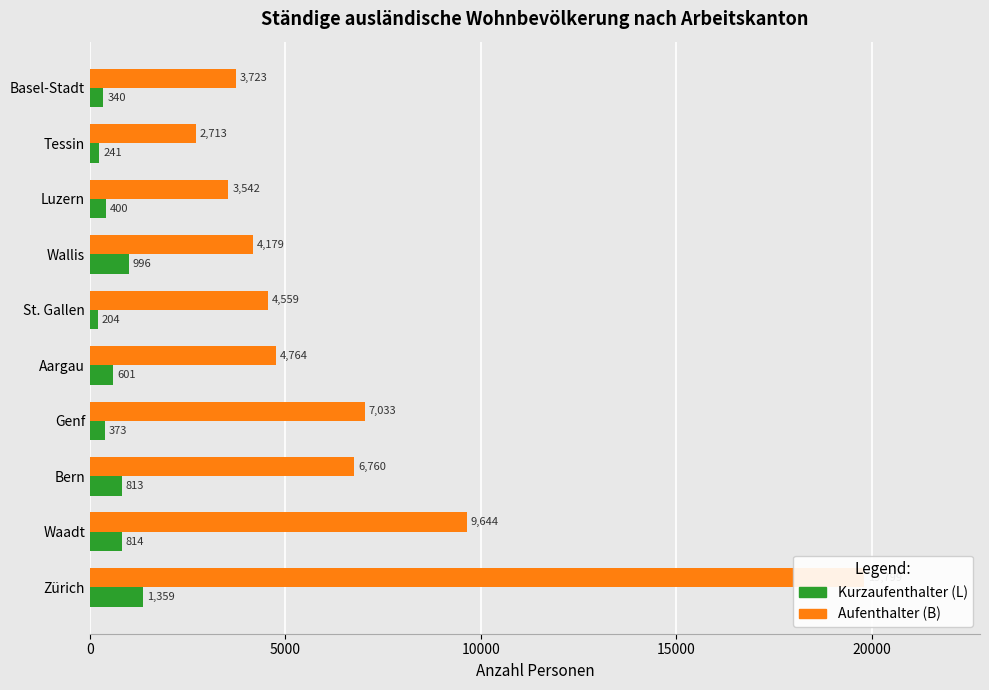

How many bars are there in each group?

2